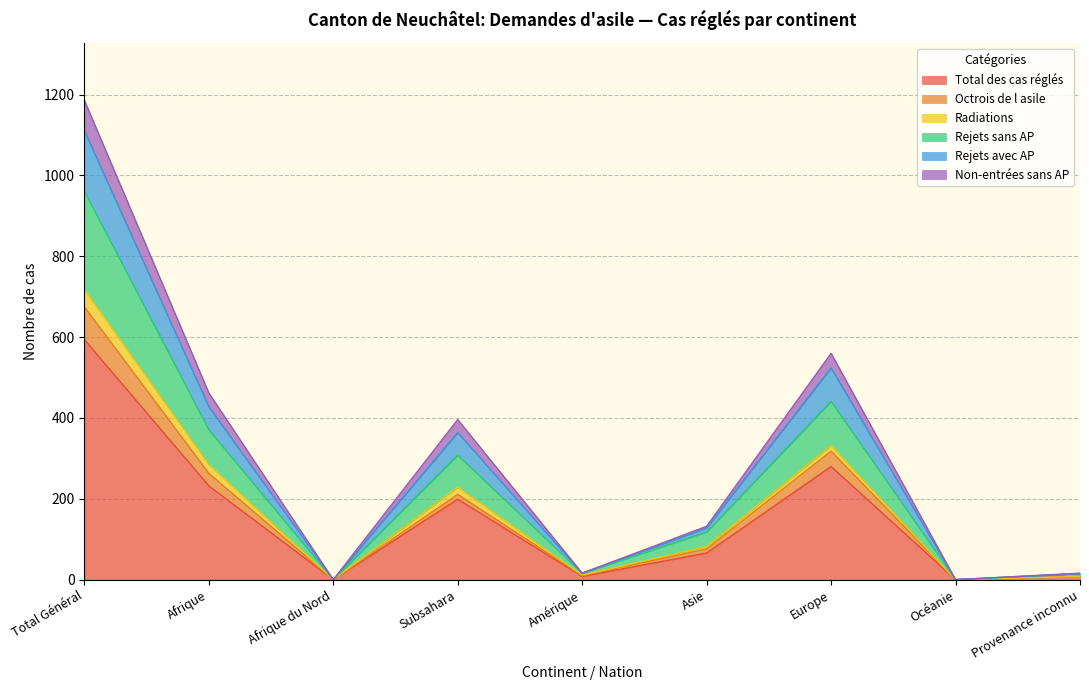

True or false: Total des cas réglés has a value of 280 at Europe.

True